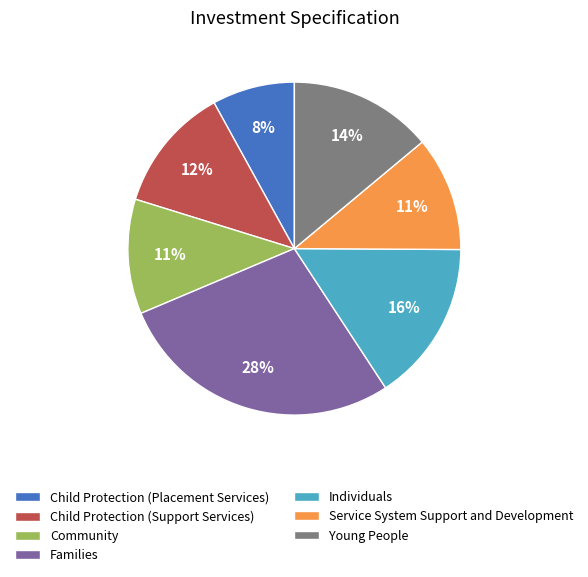

Is it true that Young People is 3% of the pie?

False